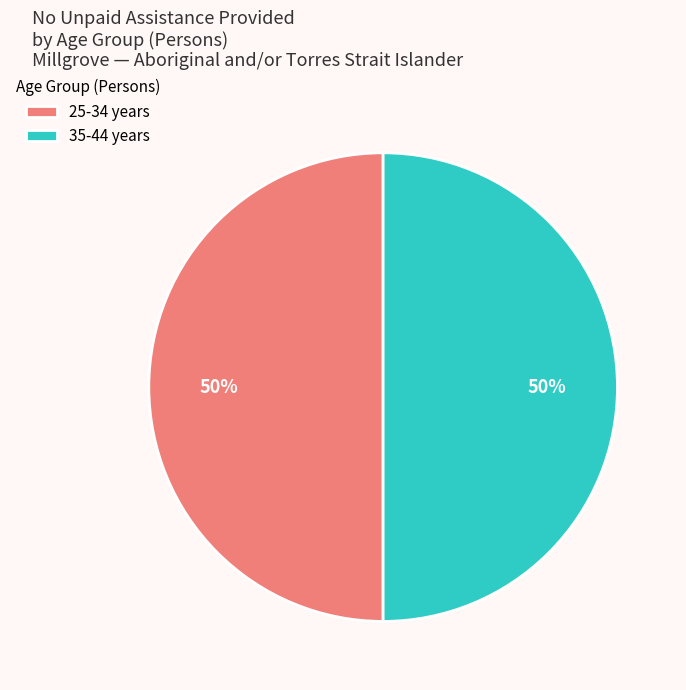

Do 35-44 years and 25-34 years together represent more than half of the pie?

Yes